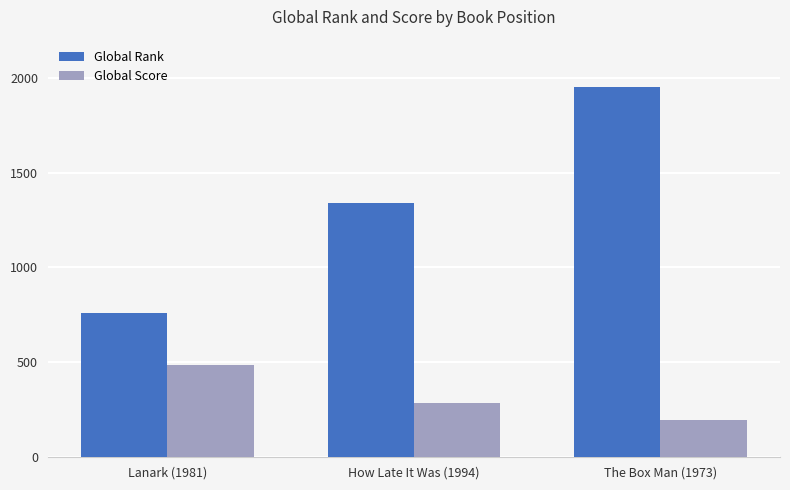

What is the approximate value of Global Score at How Late It Was (1994), to the nearest 50?

300